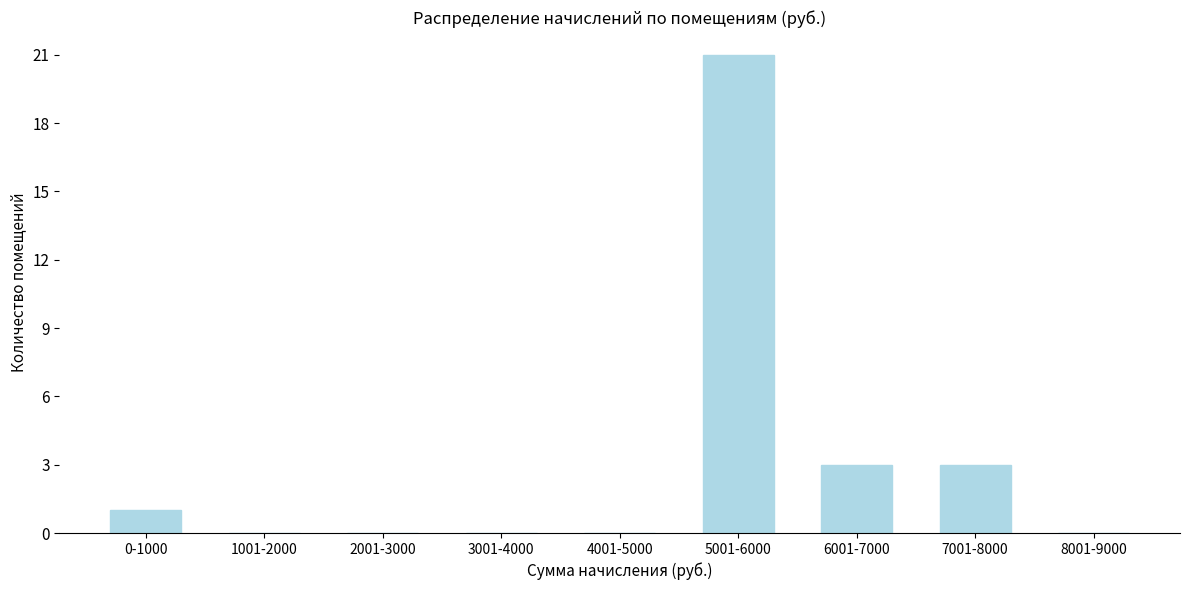

Reading left to right, list all the values displayed in this chart.

0-1000=1	1001-2000=0	2001-3000=0	3001-4000=0	4001-5000=0	5001-6000=21	6001-7000=3	7001-8000=3	8001-9000=0